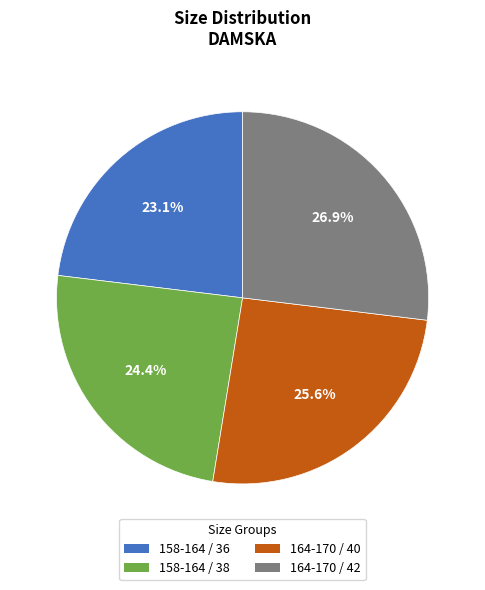

What portion of the pie excludes 158-164 / 38?

75.6%